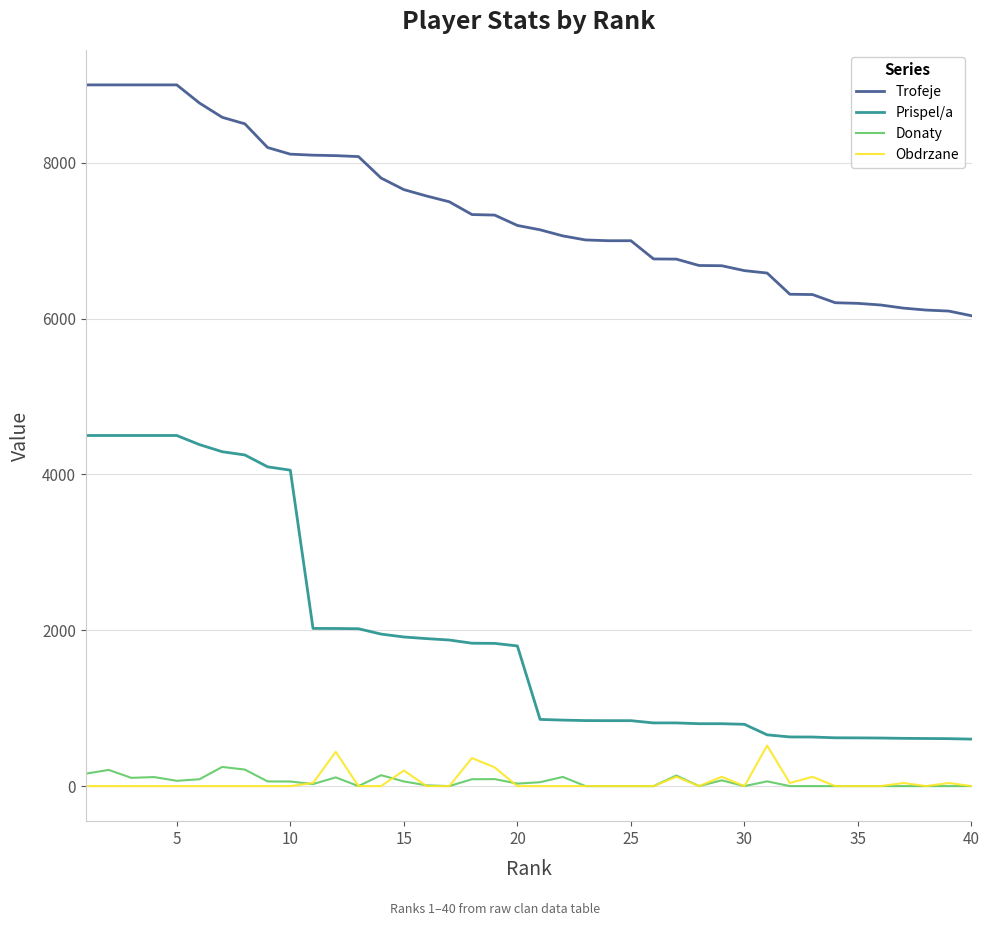

Which series has the largest total across all categories?

Trofeje